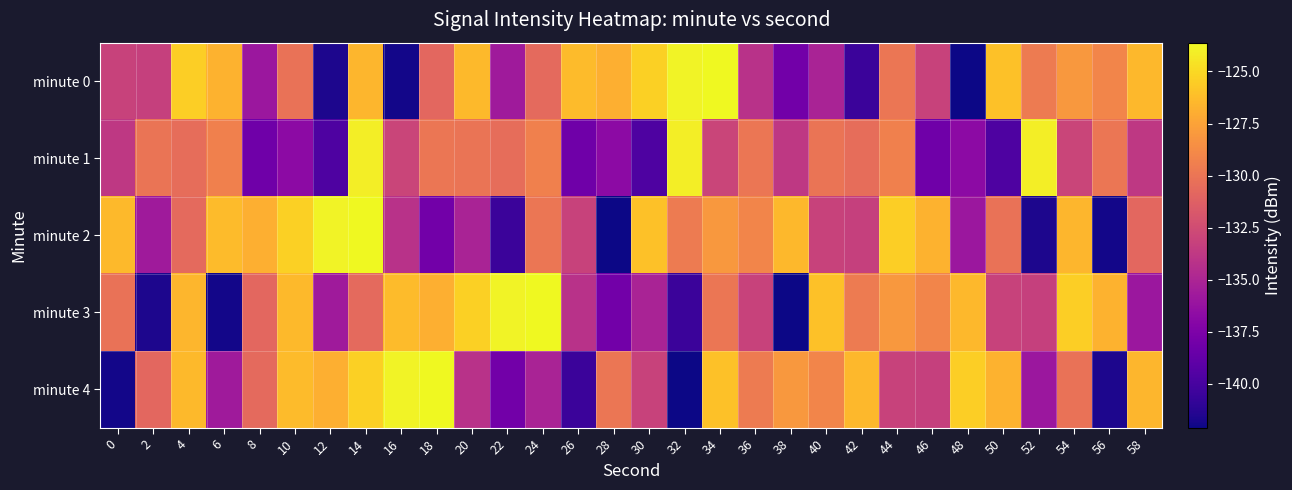

Rank the series by their maximum value, from highest to lowest.

minute 0, minute 2, minute 3, minute 4, minute 1